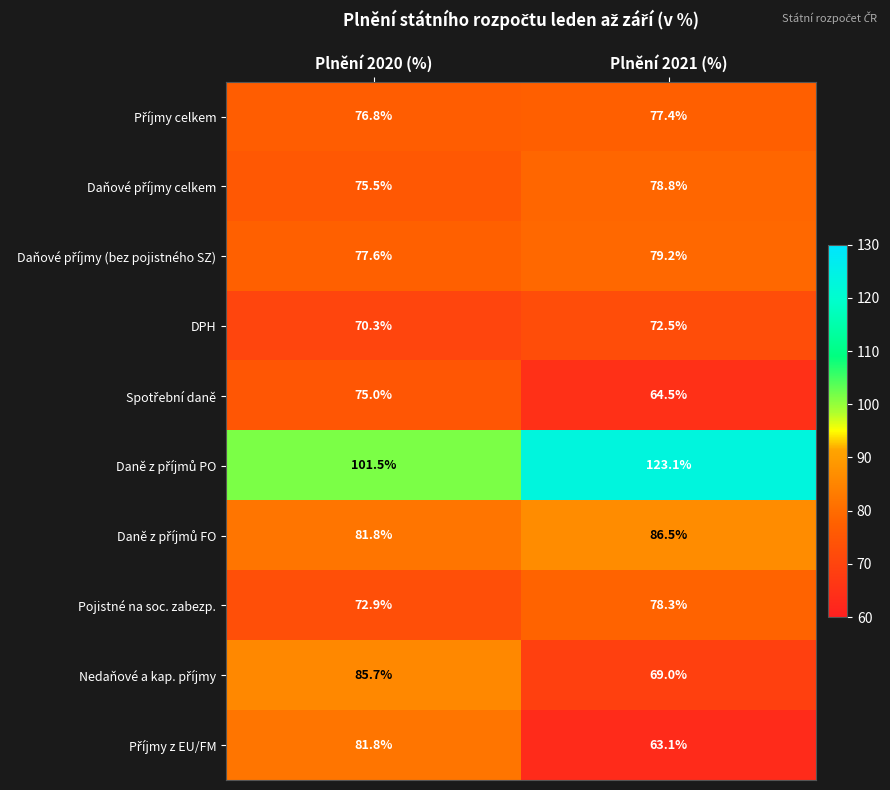

What is the total value across all series at Plnění 2021 (%)?

792.4